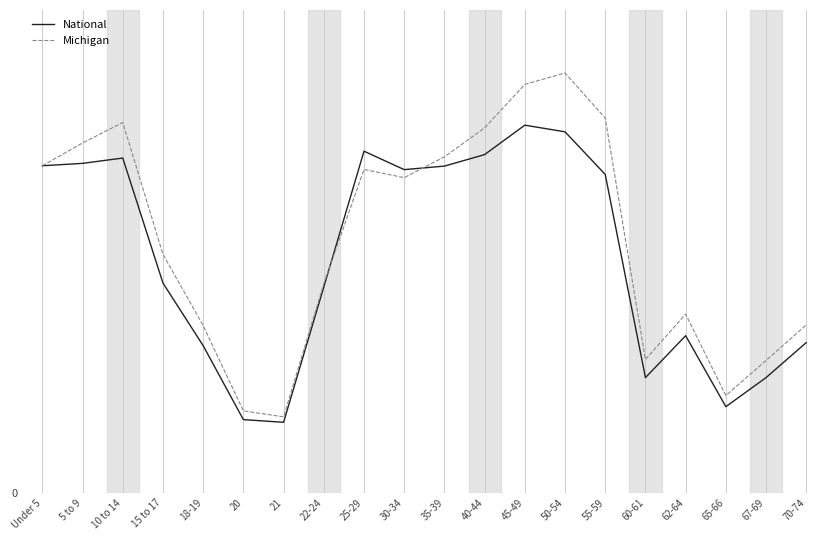

What is the value of the Michigan point at the 20th from the left?

5.1